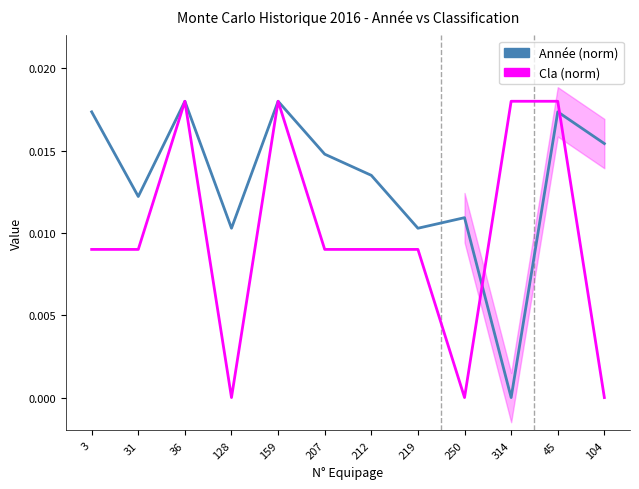

The value of Année (norm) at 104 is 0.0. True or false?

False